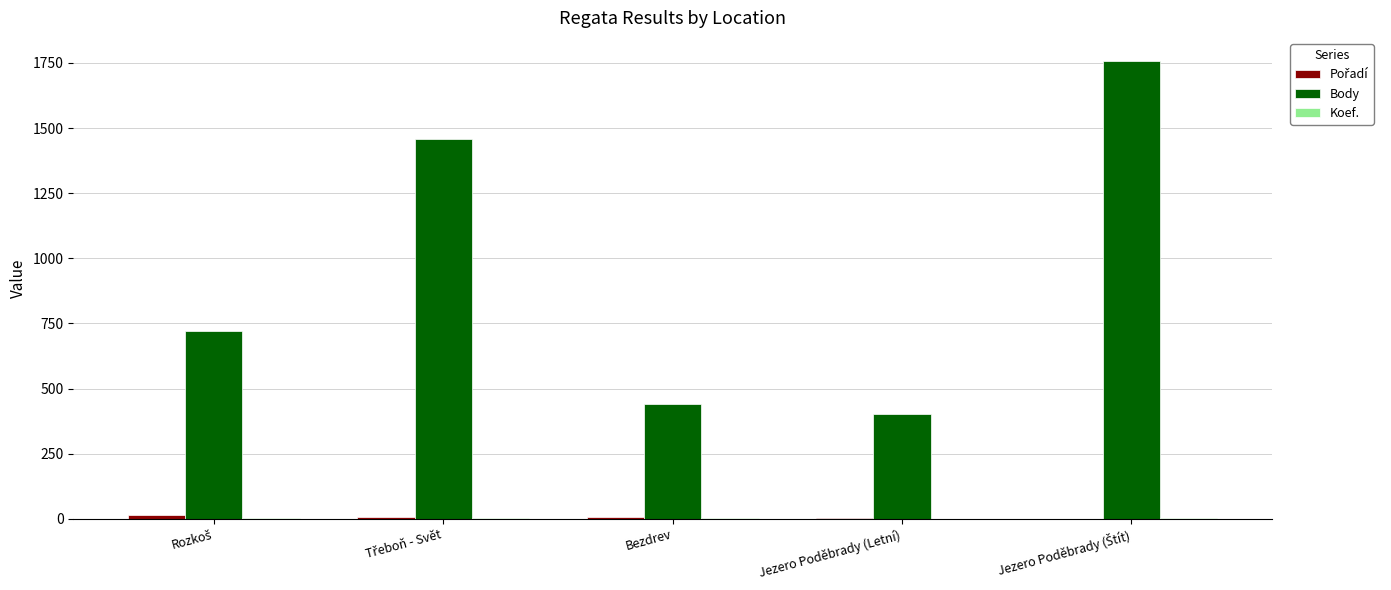

What is the greatest value displayed?

1758